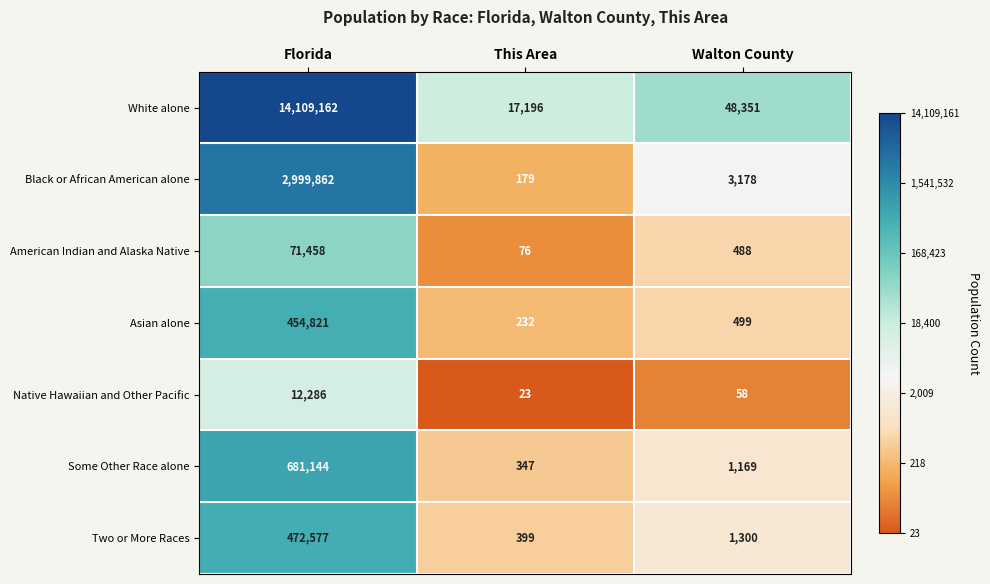

Which category has the lowest value in the Native Hawaiian and Other Pacific series?

This Area